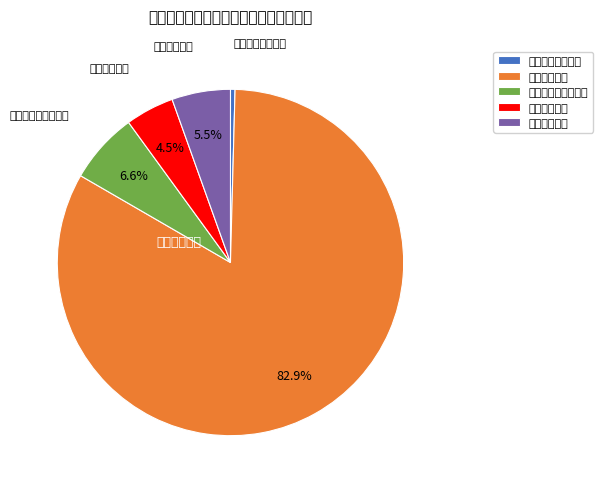

Combined, what portion of the pie is 一般公共服务支出 and 公共安全支出?

83.4%